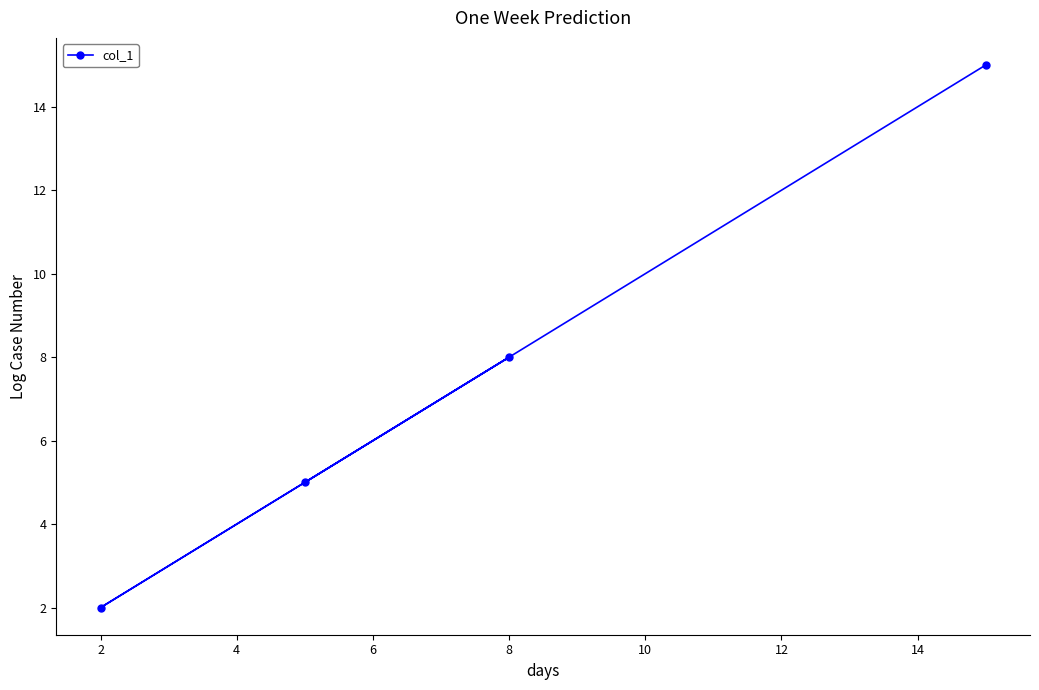

What is the greatest value displayed?

15